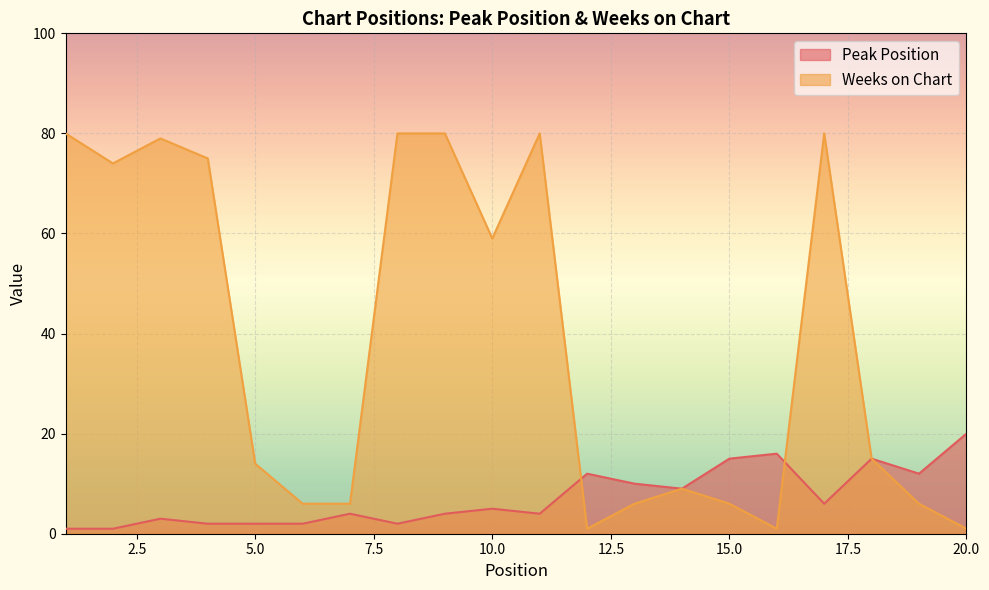

At 3, list the series in order from largest to smallest.

Weeks on Chart, Peak Position